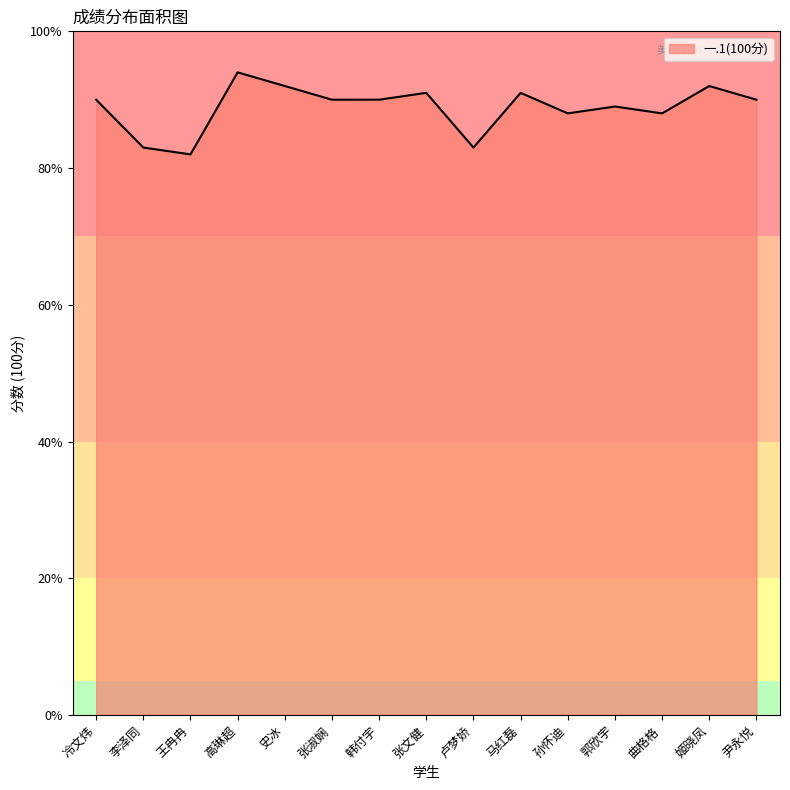

Is it true that the value at 曲格格 is 143?

False